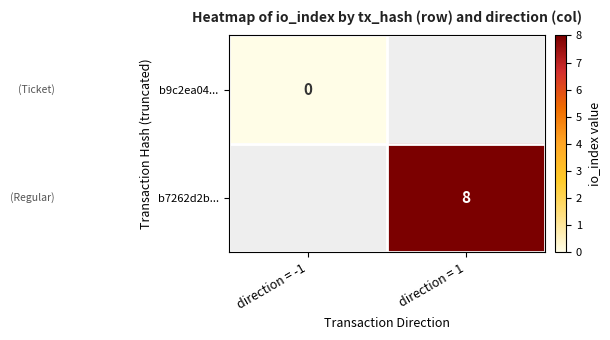

True or false: b7262d2b... has a value of 8 at direction = 1.

True